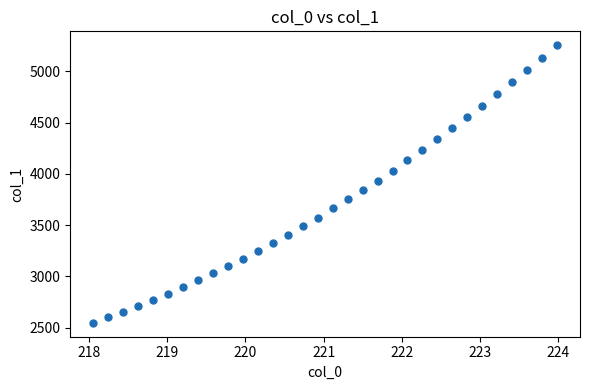

What is the range of X values (max minus min)?

5.9